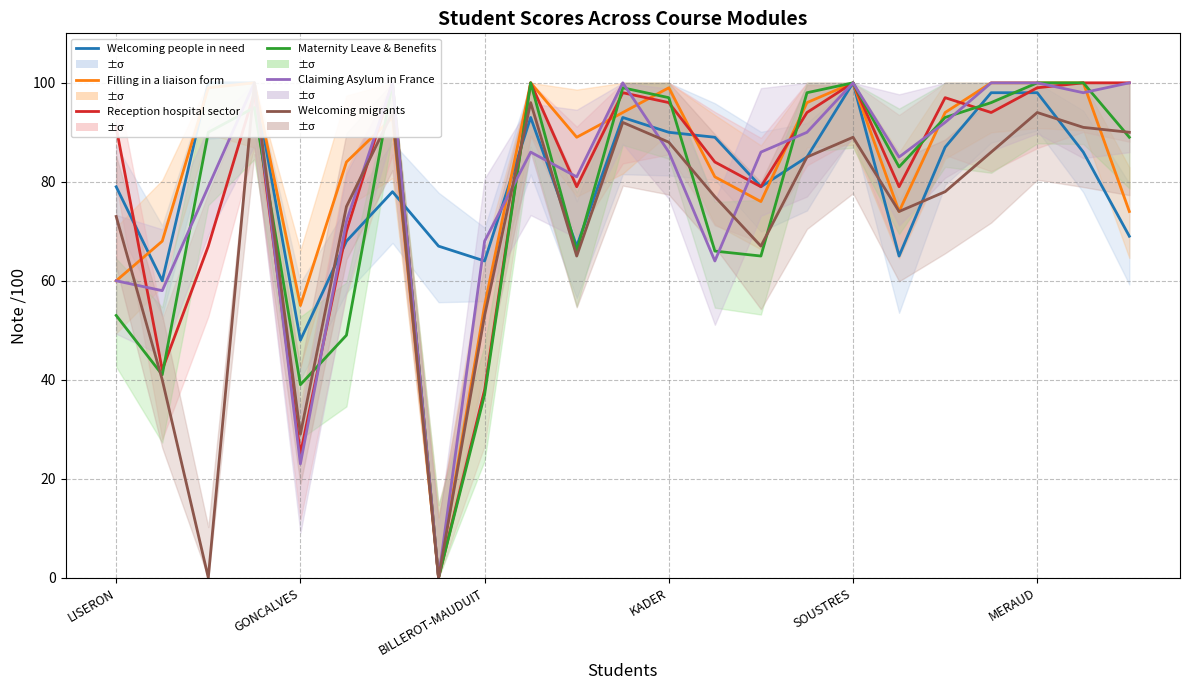

True or false: Filling in a liaison form has a value of 118 at MERAUD.

False